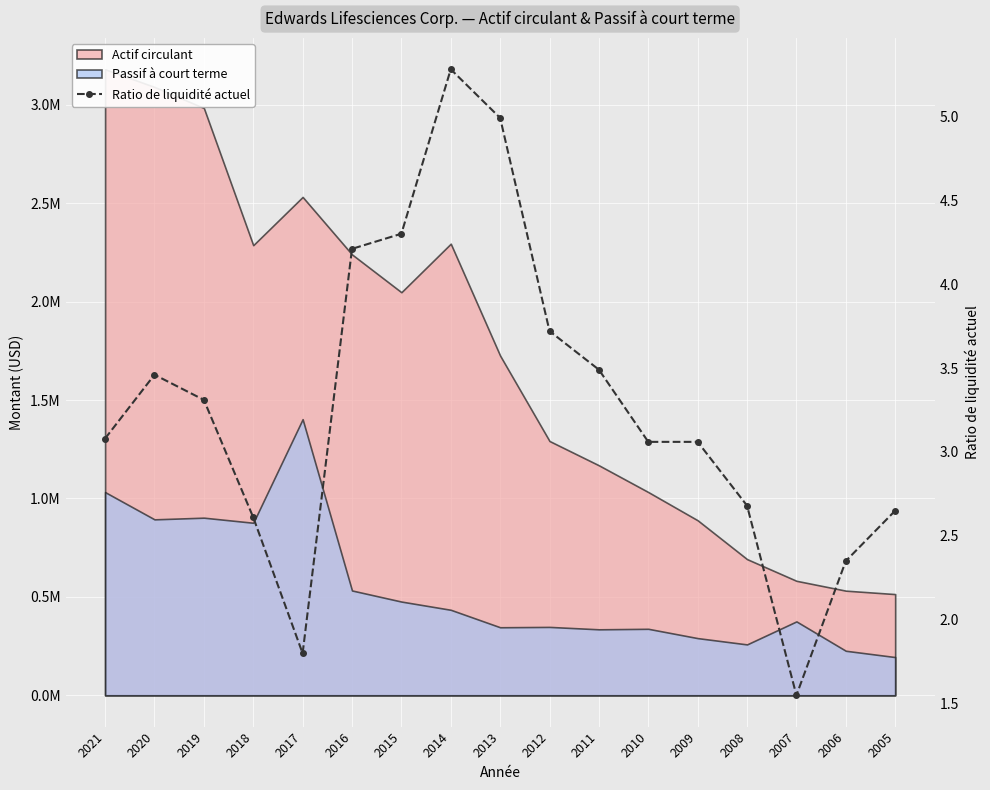

How many lines are shown in the chart?

1